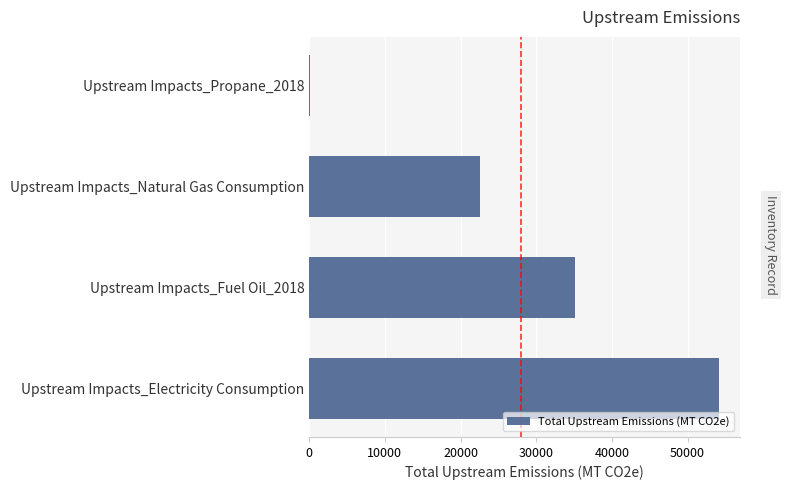

Is it true that the value at Upstream Impacts_Fuel Oil_2018 is 49656?

False